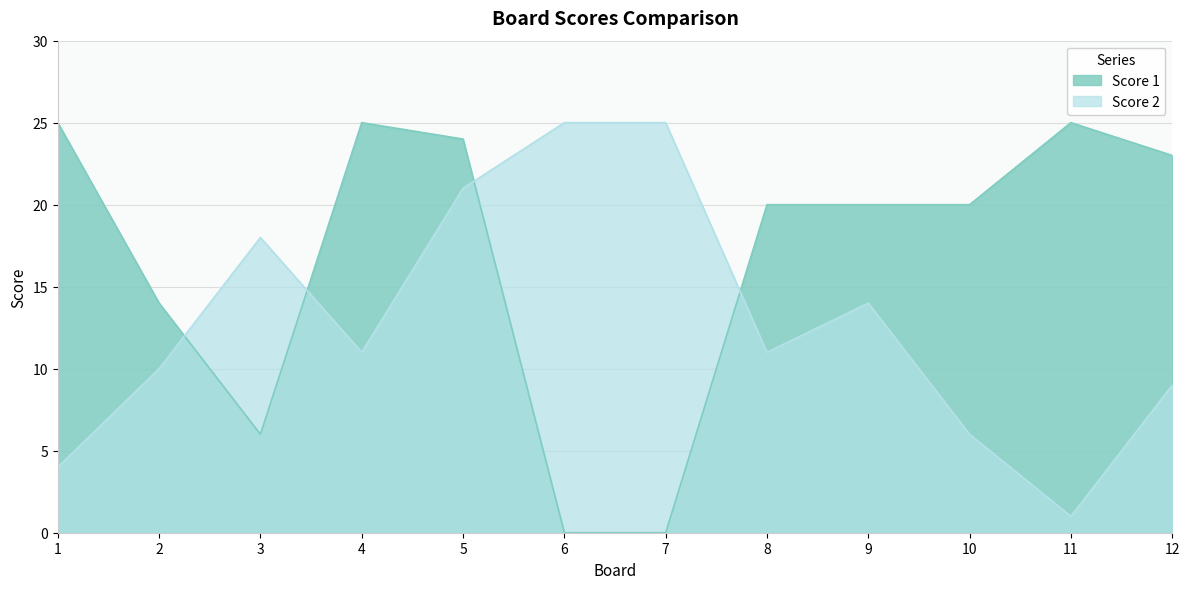

What is the average value of the Score 1 series?

17